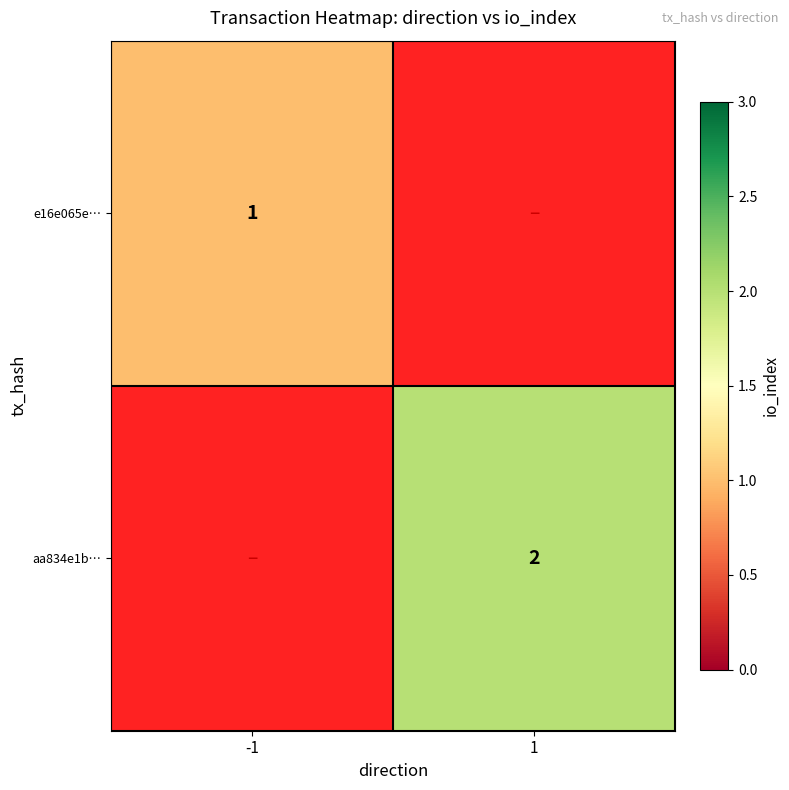

Between 1 and -1, which is larger?

-1